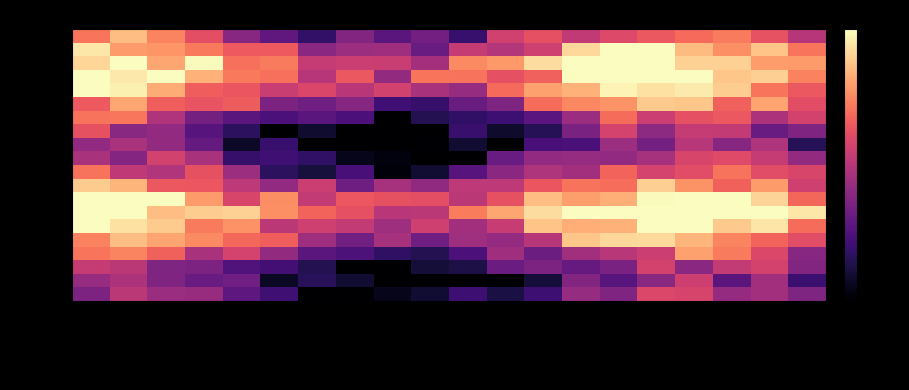

Reading right to left, what are all the values shown in this chart?

C55724: FnWyToMnSt=0.5	AvdFlHlp=0.6	KpEmtnDst=0.7	PrIllFrDs=0.7	HnUpsSit=0.6	FcsOnSmthEl=0.6	HnNegFlng=0.5	AnAbInTSlOt=0.6	CnUsStr=0.6	AvUpsThS=0.2	RlxBdToRdAn=0.3	StyPstv=0.3	HrAbtSy=0.4	RlxDlWtWrry=0.2	MngAnOtDn=0.3	AvdDsc=0.4	KpAnFrOv=0.6	MngAngIns=0.7	AvdAng=0.9	MngAnTl=0.7
C55714: FnWyToMnSt=0.7	AvdFlHlp=0.9	KpEmtnDst=0.8	PrIllFrDs=0.9	HnUpsSit=1.0	FcsOnSmthEl=1.0	HnNegFlng=0.9	AnAbInTSlOt=0.6	CnUsStr=0.5	AvUpsThS=0.5	RlxBdToRdAn=0.3	StyPstv=0.4	HrAbtSy=0.4	RlxDlWtWrry=0.4	MngAnOtDn=0.7	AvdDsc=0.6	KpAnFrOv=0.7	MngAngIns=0.8	AvdAng=0.8	MngAnTl=1.0
C55725: FnWyToMnSt=0.8	AvdFlHlp=0.8	KpEmtnDst=0.9	PrIllFrDs=0.9	HnUpsSit=1.0	FcsOnSmthEl=1.0	HnNegFlng=1.0	AnAbInTSlOt=0.9	CnUsStr=0.8	AvUpsThS=0.8	RlxBdToRdAn=0.5	StyPstv=0.5	HrAbtSy=0.6	RlxDlWtWrry=0.5	MngAnOtDn=0.7	AvdDsc=0.7	KpAnFrOv=1.0	MngAngIns=0.8	AvdAng=1.0	MngAnTl=0.9
C55704: FnWyToMnSt=0.7	AvdFlHlp=0.9	KpEmtnDst=0.9	PrIllFrDs=1.0	HnUpsSit=1.0	FcsOnSmthEl=1.0	HnNegFlng=1.0	AnAbInTSlOt=0.7	CnUsStr=0.6	AvUpsThS=0.7	RlxBdToRdAn=0.7	StyPstv=0.4	HrAbtSy=0.6	RlxDlWtWrry=0.5	MngAnOtDn=0.7	AvdDsc=0.7	KpAnFrOv=0.8	MngAngIns=1.0	AvdAng=1.0	MngAnTl=1.0
C55715: FnWyToMnSt=0.6	AvdFlHlp=0.7	KpEmtnDst=0.9	PrIllFrDs=1.0	HnUpsSit=0.9	FcsOnSmthEl=1.0	HnNegFlng=0.8	AnAbInTSlOt=0.8	CnUsStr=0.7	AvUpsThS=0.4	RlxBdToRdAn=0.5	StyPstv=0.6	HrAbtSy=0.5	RlxDlWtWrry=0.6	MngAnOtDn=0.5	AvdDsc=0.6	KpAnFrOv=0.7	MngAngIns=0.8	AvdAng=1.0	MngAnTl=1.0
C55726: FnWyToMnSt=0.6	AvdFlHlp=0.8	KpEmtnDst=0.7	PrIllFrDs=0.9	HnUpsSit=0.9	FcsOnSmthEl=0.8	HnNegFlng=0.8	AnAbInTSlOt=0.7	CnUsStr=0.4	AvUpsThS=0.3	RlxBdToRdAn=0.2	StyPstv=0.2	HrAbtSy=0.4	RlxDlWtWrry=0.3	MngAnOtDn=0.4	AvdDsc=0.7	KpAnFrOv=0.6	MngAngIns=0.7	AvdAng=0.8	MngAnTl=0.7
C55705: FnWyToMnSt=0.6	AvdFlHlp=0.5	KpEmtnDst=0.6	PrIllFrDs=0.6	HnUpsSit=0.6	FcsOnSmthEl=0.7	HnNegFlng=0.4	AnAbInTSlOt=0.3	CnUsStr=0.2	AvUpsThS=0.2	RlxBdToRdAn=0.1	StyPstv=0.0	HrAbtSy=0.2	RlxDlWtWrry=0.3	MngAnOtDn=0.2	AvdDsc=0.3	KpAnFrOv=0.3	MngAngIns=0.5	AvdAng=0.7	MngAnTl=0.7
C55716: FnWyToMnSt=0.4	AvdFlHlp=0.3	KpEmtnDst=0.5	PrIllFrDs=0.5	HnUpsSit=0.4	FcsOnSmthEl=0.6	HnNegFlng=0.4	AnAbInTSlOt=0.2	CnUsStr=0.1	AvUpsThS=0.2	RlxBdToRdAn=0.0	StyPstv=0.0	HrAbtSy=0.0	RlxDlWtWrry=0.1	MngAnOtDn=0.0	AvdDsc=0.2	KpAnFrOv=0.3	MngAngIns=0.4	AvdAng=0.4	MngAnTl=0.6
C55727: FnWyToMnSt=0.2	AvdFlHlp=0.5	KpEmtnDst=0.4	PrIllFrDs=0.5	HnUpsSit=0.3	FcsOnSmthEl=0.4	HnNegFlng=0.2	AnAbInTSlOt=0.2	CnUsStr=0.0	AvUpsThS=0.1	RlxBdToRdAn=0.0	StyPstv=0.0	HrAbtSy=0.0	RlxDlWtWrry=0.0	MngAnOtDn=0.2	AvdDsc=0.1	KpAnFrOv=0.3	MngAngIns=0.4	AvdAng=0.5	MngAnTl=0.4
C55706: FnWyToMnSt=0.4	AvdFlHlp=0.5	KpEmtnDst=0.6	PrIllFrDs=0.6	HnUpsSit=0.5	FcsOnSmthEl=0.4	HnNegFlng=0.4	AnAbInTSlOt=0.4	CnUsStr=0.3	AvUpsThS=0.0	RlxBdToRdAn=0.0	StyPstv=0.0	HrAbtSy=0.0	RlxDlWtWrry=0.2	MngAnOtDn=0.2	AvdDsc=0.2	KpAnFrOv=0.5	MngAngIns=0.6	AvdAng=0.4	MngAnTl=0.5
C55717: FnWyToMnSt=0.6	AvdFlHlp=0.6	KpEmtnDst=0.7	PrIllFrDs=0.6	HnUpsSit=0.6	FcsOnSmthEl=0.7	HnNegFlng=0.5	AnAbInTSlOt=0.5	CnUsStr=0.4	AvUpsThS=0.3	RlxBdToRdAn=0.1	StyPstv=0.0	HrAbtSy=0.2	RlxDlWtWrry=0.1	MngAnOtDn=0.2	AvdDsc=0.4	KpAnFrOv=0.6	MngAngIns=0.5	AvdAng=0.5	MngAnTl=0.7
C55728: FnWyToMnSt=0.6	AvdFlHlp=0.8	KpEmtnDst=0.7	PrIllFrDs=0.8	HnUpsSit=0.9	FcsOnSmthEl=0.7	HnNegFlng=0.7	AnAbInTSlOt=0.6	CnUsStr=0.5	AvUpsThS=0.5	RlxBdToRdAn=0.4	StyPstv=0.5	HrAbtSy=0.3	RlxDlWtWrry=0.6	MngAnOtDn=0.4	AvdDsc=0.5	KpAnFrOv=0.6	MngAngIns=0.6	AvdAng=0.8	MngAnTl=0.9
C55707: FnWyToMnSt=0.7	AvdFlHlp=0.9	KpEmtnDst=1.0	PrIllFrDs=1.0	HnUpsSit=1.0	FcsOnSmthEl=0.8	HnNegFlng=0.8	AnAbInTSlOt=0.9	CnUsStr=0.6	AvUpsThS=0.5	RlxBdToRdAn=0.6	StyPstv=0.6	HrAbtSy=0.6	RlxDlWtWrry=0.5	MngAnOtDn=0.8	AvdDsc=0.6	KpAnFrOv=0.8	MngAngIns=1.0	AvdAng=1.0	MngAnTl=1.0
C55718: FnWyToMnSt=1.0	AvdFlHlp=1.0	KpEmtnDst=1.0	PrIllFrDs=1.0	HnUpsSit=1.0	FcsOnSmthEl=1.0	HnNegFlng=1.0	AnAbInTSlOt=0.9	CnUsStr=0.8	AvUpsThS=0.7	RlxBdToRdAn=0.5	StyPstv=0.5	HrAbtSy=0.6	RlxDlWtWrry=0.7	MngAnOtDn=0.8	AvdDsc=0.9	KpAnFrOv=0.9	MngAngIns=0.9	AvdAng=1.0	MngAnTl=1.0
C55708: FnWyToMnSt=0.7	AvdFlHlp=0.9	KpEmtnDst=0.9	PrIllFrDs=1.0	HnUpsSit=1.0	FcsOnSmthEl=0.8	HnNegFlng=0.8	AnAbInTSlOt=0.9	CnUsStr=0.5	AvUpsThS=0.5	RlxBdToRdAn=0.6	StyPstv=0.4	HrAbtSy=0.5	RlxDlWtWrry=0.6	MngAnOtDn=0.5	AvdDsc=0.8	KpAnFrOv=0.7	MngAngIns=0.9	AvdAng=0.9	MngAnTl=1.0
C55719: FnWyToMnSt=0.6	AvdFlHlp=0.7	KpEmtnDst=0.7	PrIllFrDs=0.8	HnUpsSit=0.9	FcsOnSmthEl=0.9	HnNegFlng=0.9	AnAbInTSlOt=0.5	CnUsStr=0.4	AvUpsThS=0.4	RlxBdToRdAn=0.3	StyPstv=0.5	HrAbtSy=0.3	RlxDlWtWrry=0.4	MngAnOtDn=0.7	AvdDsc=0.7	KpAnFrOv=0.8	MngAngIns=0.8	AvdAng=0.9	MngAnTl=0.7
C55709: FnWyToMnSt=0.4	AvdFlHlp=0.6	KpEmtnDst=0.7	PrIllFrDs=0.8	HnUpsSit=0.5	FcsOnSmthEl=0.5	HnNegFlng=0.4	AnAbInTSlOt=0.3	CnUsStr=0.4	AvUpsThS=0.2	RlxBdToRdAn=0.1	StyPstv=0.2	HrAbtSy=0.2	RlxDlWtWrry=0.3	MngAnOtDn=0.4	AvdDsc=0.6	KpAnFrOv=0.5	MngAngIns=0.7	AvdAng=0.7	MngAnTl=0.7
C55720: FnWyToMnSt=0.4	AvdFlHlp=0.6	KpEmtnDst=0.5	PrIllFrDs=0.4	HnUpsSit=0.6	FcsOnSmthEl=0.4	HnNegFlng=0.3	AnAbInTSlOt=0.4	CnUsStr=0.3	AvUpsThS=0.1	RlxBdToRdAn=0.1	StyPstv=0.0	HrAbtSy=0.0	RlxDlWtWrry=0.1	MngAnOtDn=0.2	AvdDsc=0.3	KpAnFrOv=0.4	MngAngIns=0.4	AvdAng=0.5	MngAnTl=0.5
C55710: FnWyToMnSt=0.2	AvdFlHlp=0.5	KpEmtnDst=0.3	PrIllFrDs=0.6	HnUpsSit=0.4	FcsOnSmthEl=0.3	HnNegFlng=0.4	AnAbInTSlOt=0.1	CnUsStr=0.0	AvUpsThS=0.0	RlxBdToRdAn=0.0	StyPstv=0.0	HrAbtSy=0.1	RlxDlWtWrry=0.2	MngAnOtDn=0.1	AvdDsc=0.3	KpAnFrOv=0.3	MngAngIns=0.4	AvdAng=0.5	MngAnTl=0.4
C55721: FnWyToMnSt=0.4	AvdFlHlp=0.5	KpEmtnDst=0.4	PrIllFrDs=0.6	HnUpsSit=0.6	FcsOnSmthEl=0.4	HnNegFlng=0.4	AnAbInTSlOt=0.2	CnUsStr=0.1	AvUpsThS=0.2	RlxBdToRdAn=0.1	StyPstv=0.0	HrAbtSy=0.0	RlxDlWtWrry=0.0	MngAnOtDn=0.2	AvdDsc=0.3	KpAnFrOv=0.4	MngAngIns=0.4	AvdAng=0.5	MngAnTl=0.4